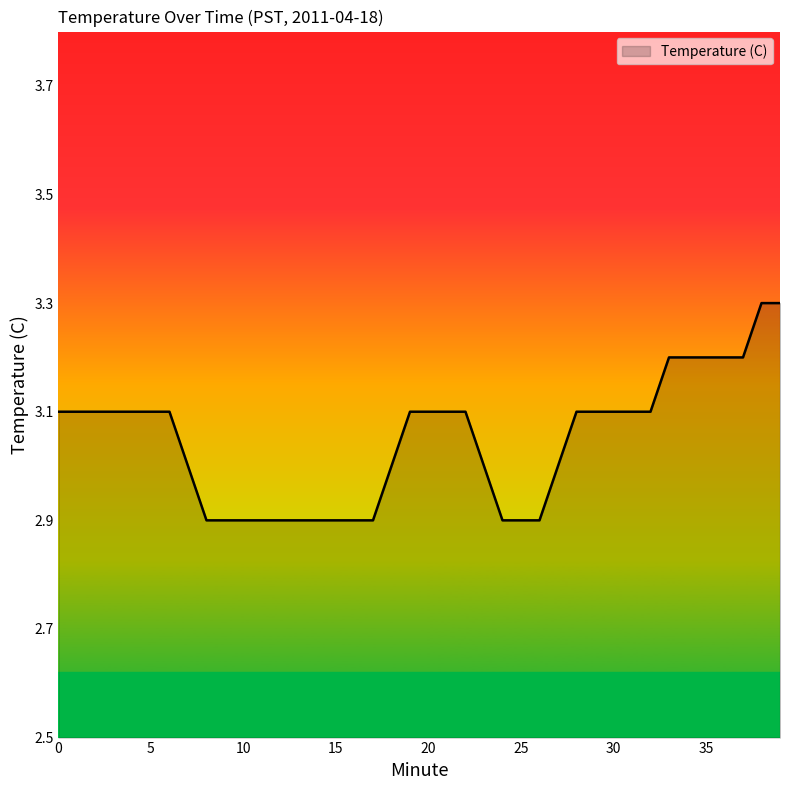

What is the greatest value displayed?

3.3